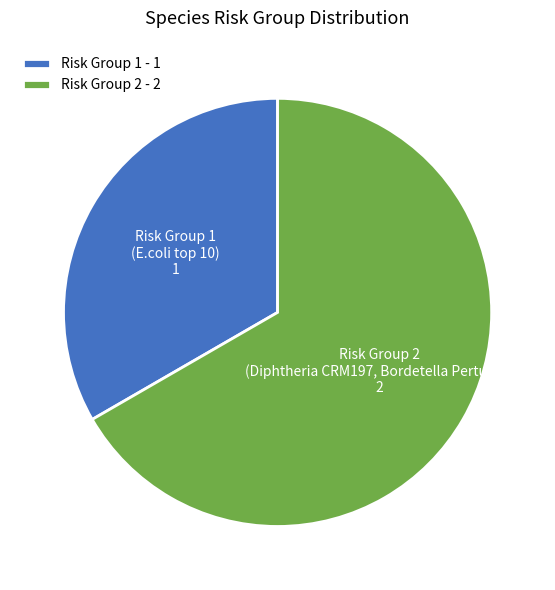

Is there a majority slice in this chart?

Yes